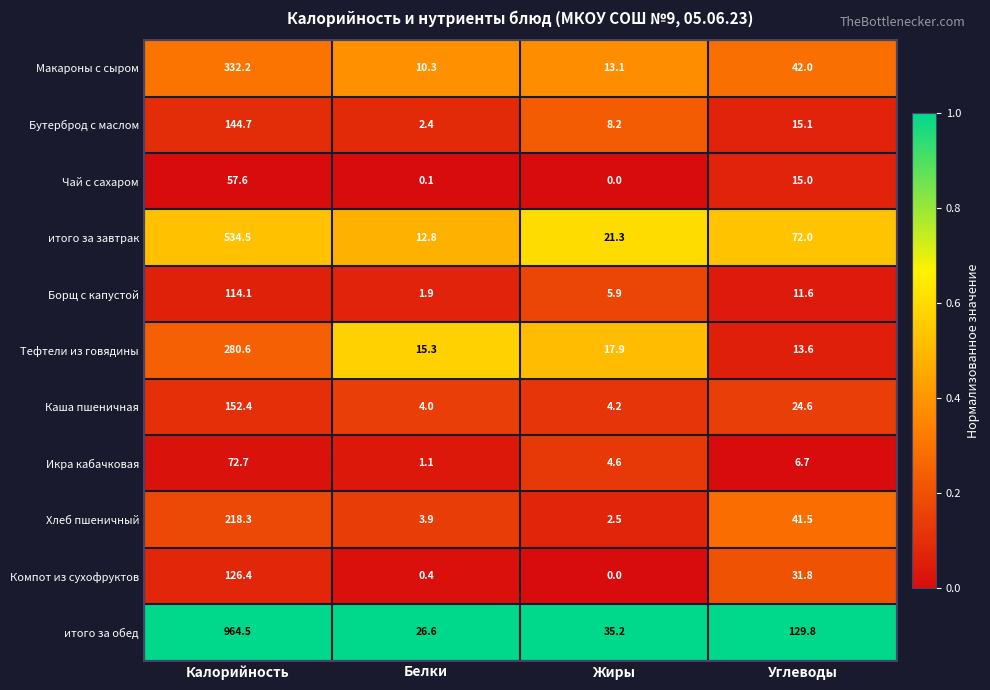

Which series has the widest spread of values?

итого за обед